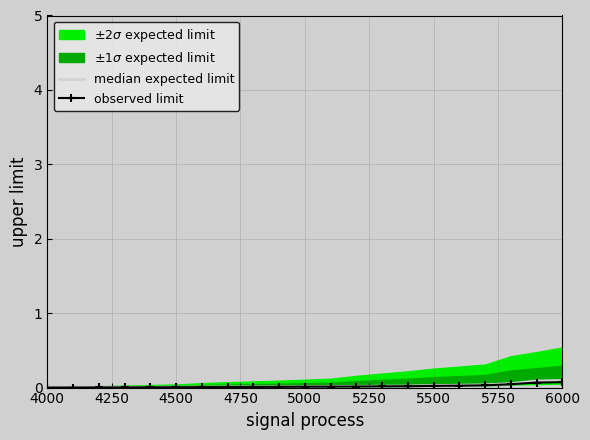

True or false: observed limit has a value of 0.0 at 5500.

True